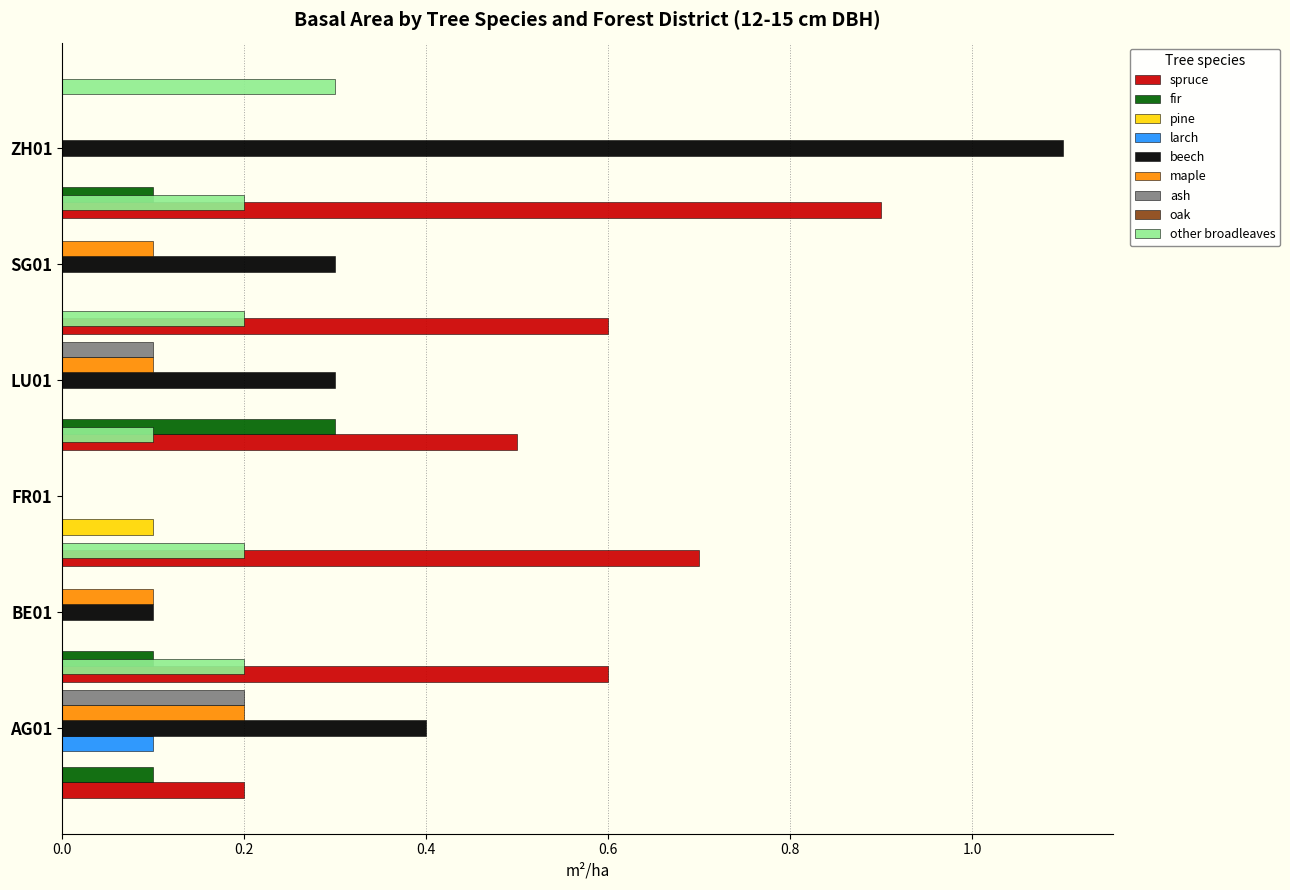

Which series changed the most between spruce and ash?

ZH01